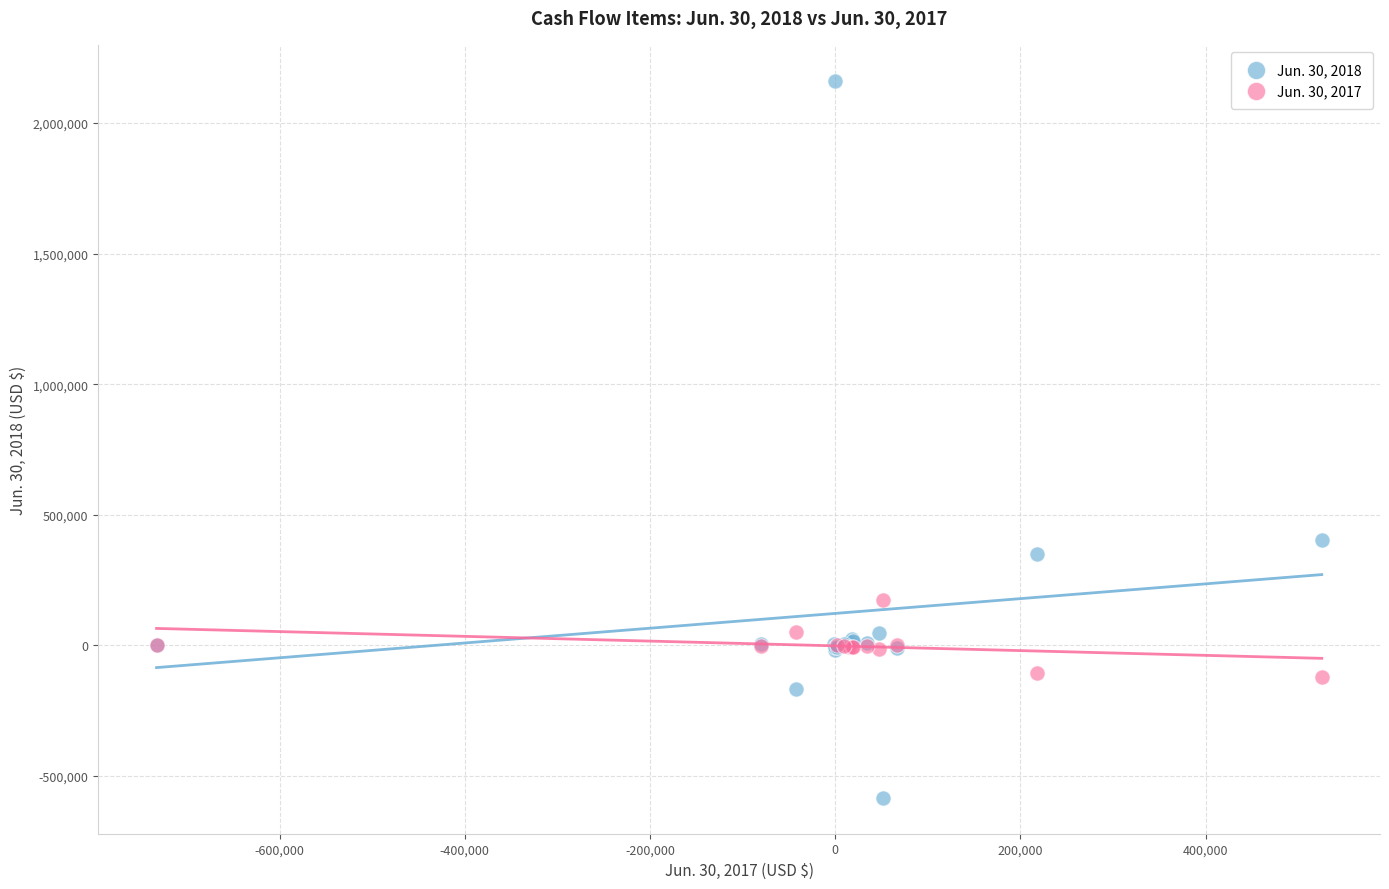

Which series contains the lowest Y value?

Jun. 30, 2018